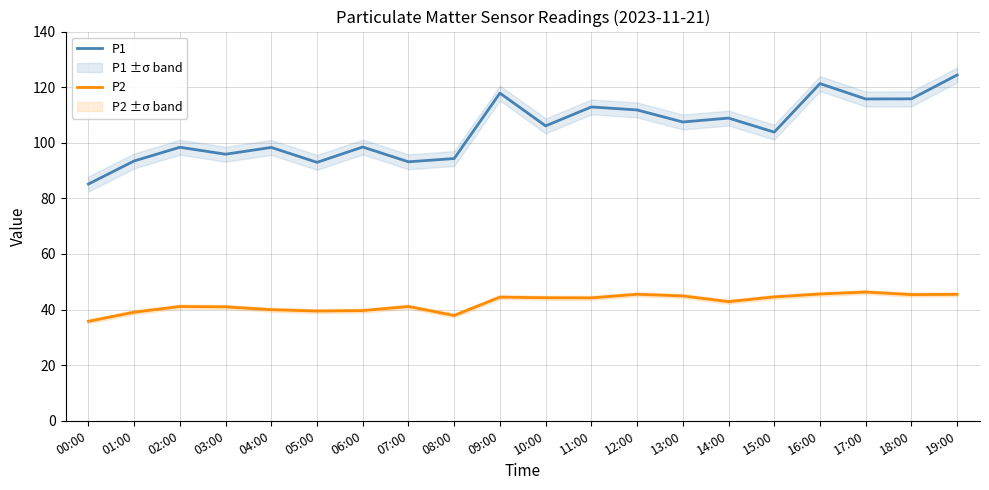

List the labels in order of P2 value, smallest first.

00:00, 08:00, 01:00, 05:00, 06:00, 04:00, 03:00, 02:00, 07:00, 14:00, 11:00, 10:00, 09:00, 15:00, 13:00, 18:00, 19:00, 12:00, 16:00, 17:00